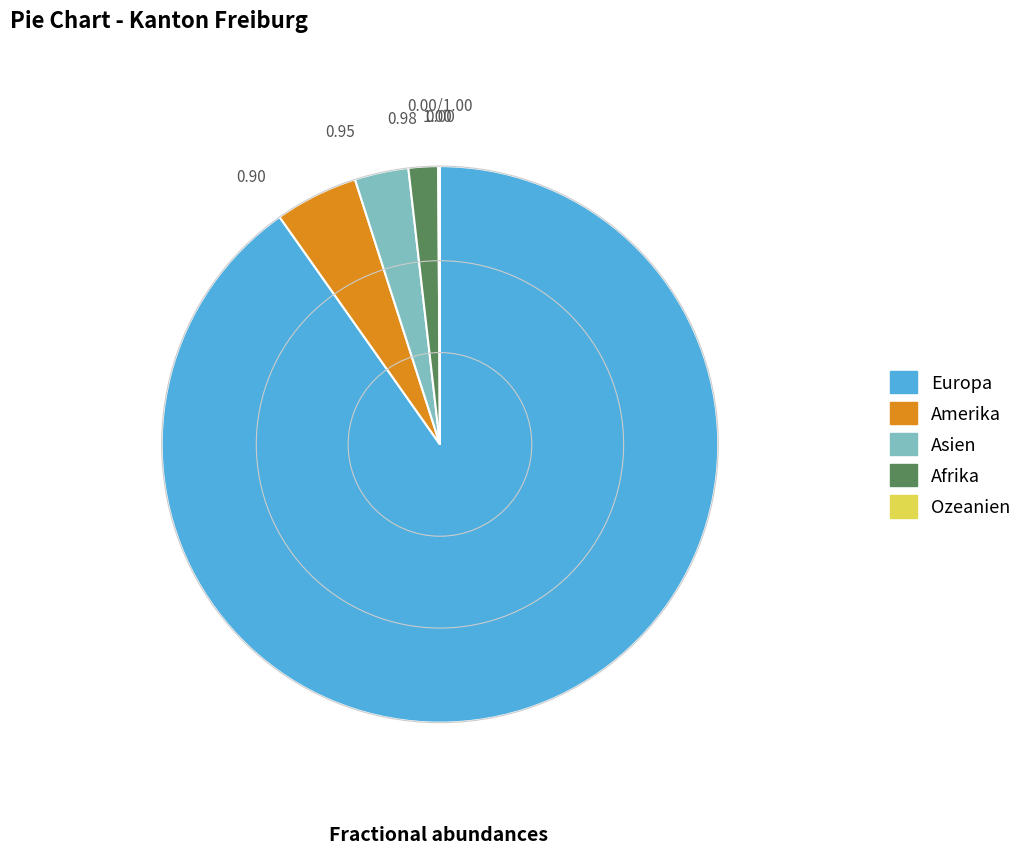

Which category has the biggest portion of the pie?

Europa